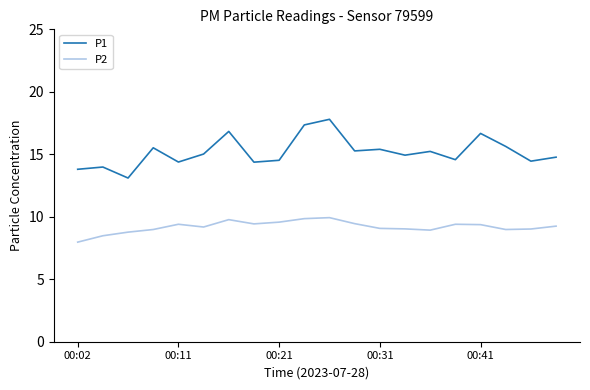

Is this an area chart (filled region under the line)?

No